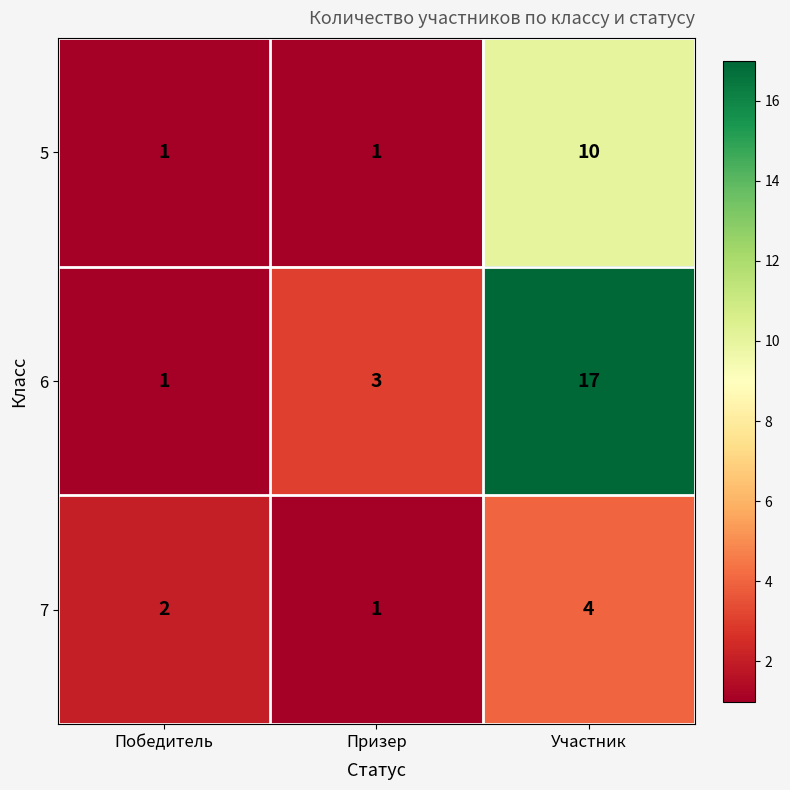

Rank the series by their average value, from highest to lowest.

6, 5, 7